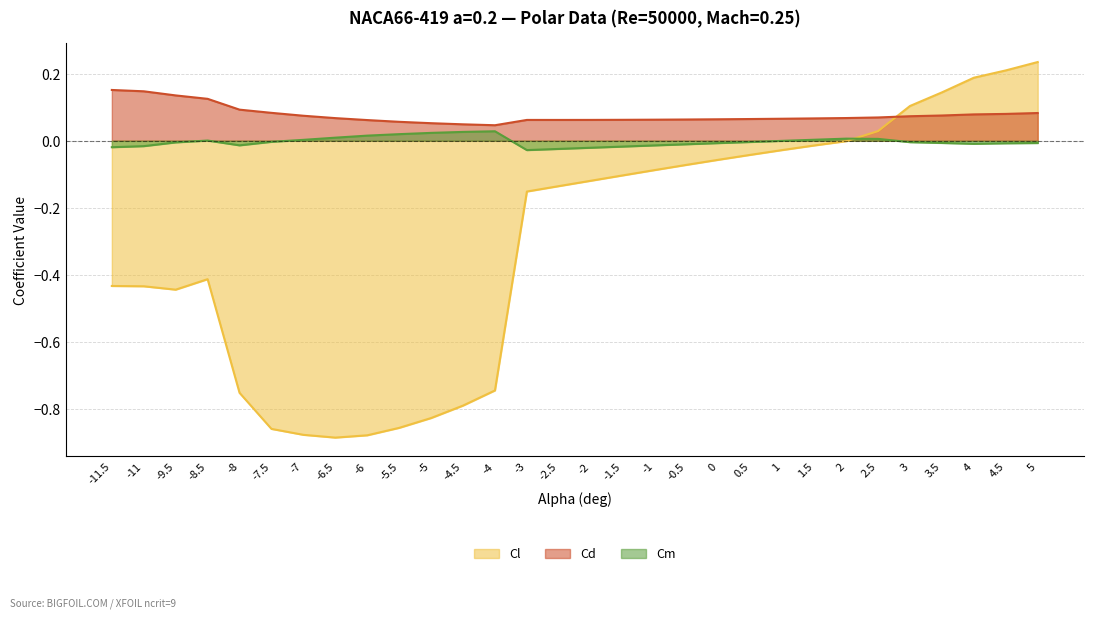

What is the difference between the maximum and minimum values in the Cl series?

1.1